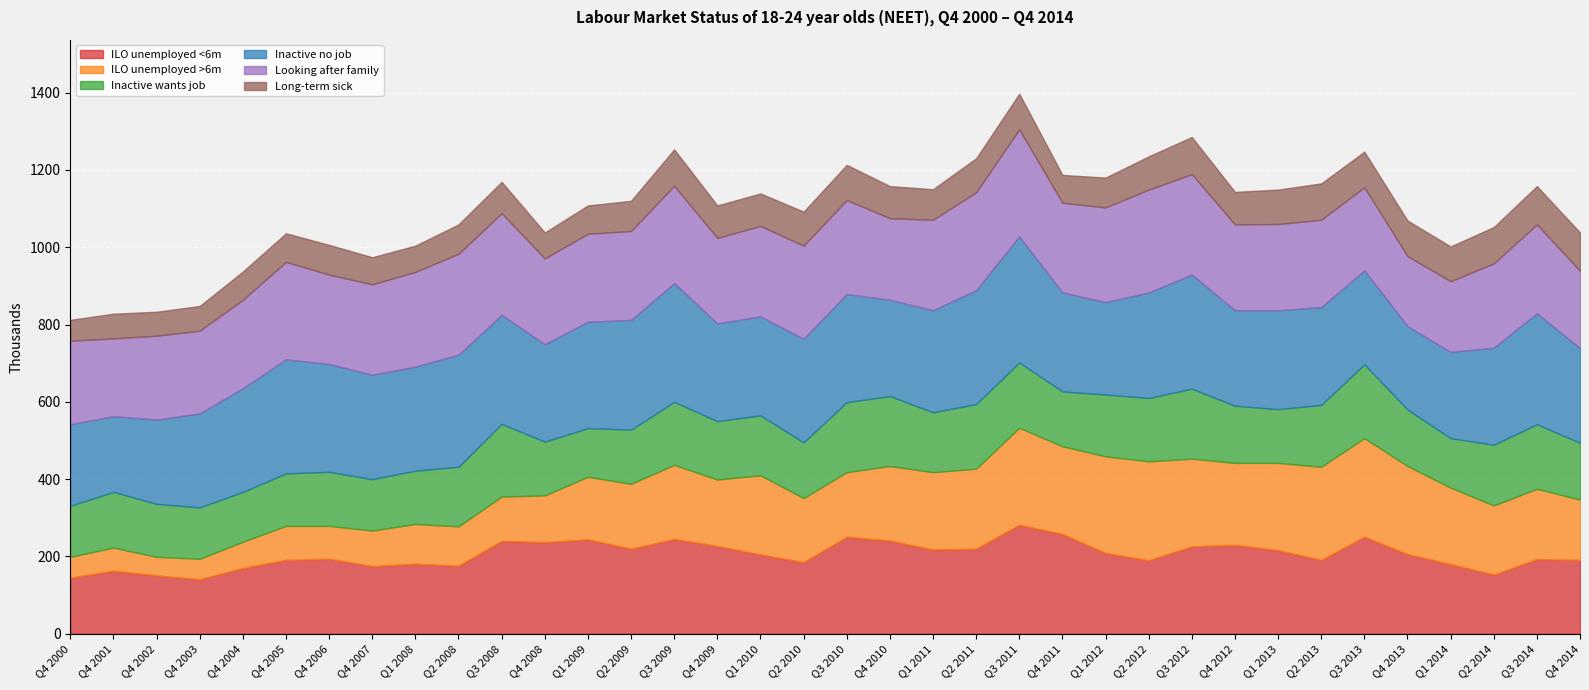

At Q2 2011, list the series in order from smallest to largest.

Long-term sick, Inactive wants job, ILO unemployed >6m, ILO unemployed <6m, Looking after family, Inactive no job